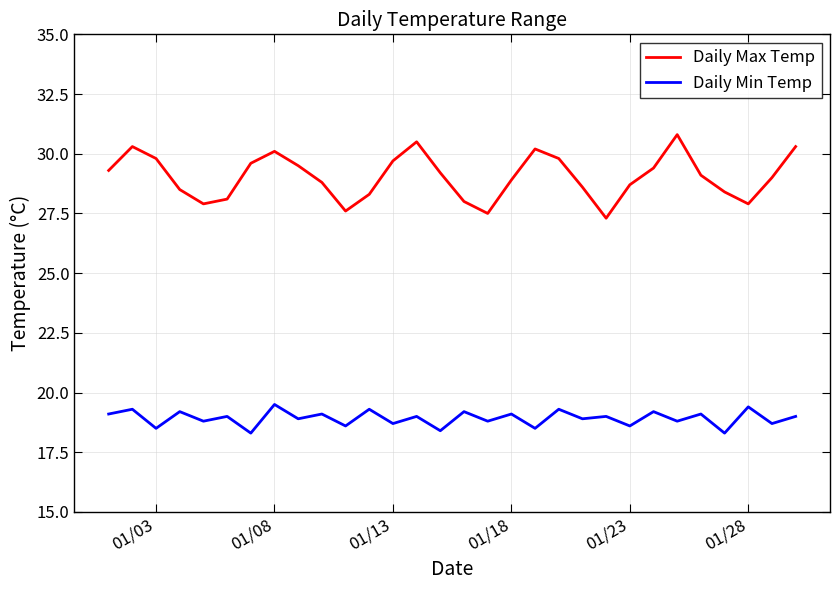

True or false: Daily Min Temp and Daily Max Temp intersect in this chart.

False